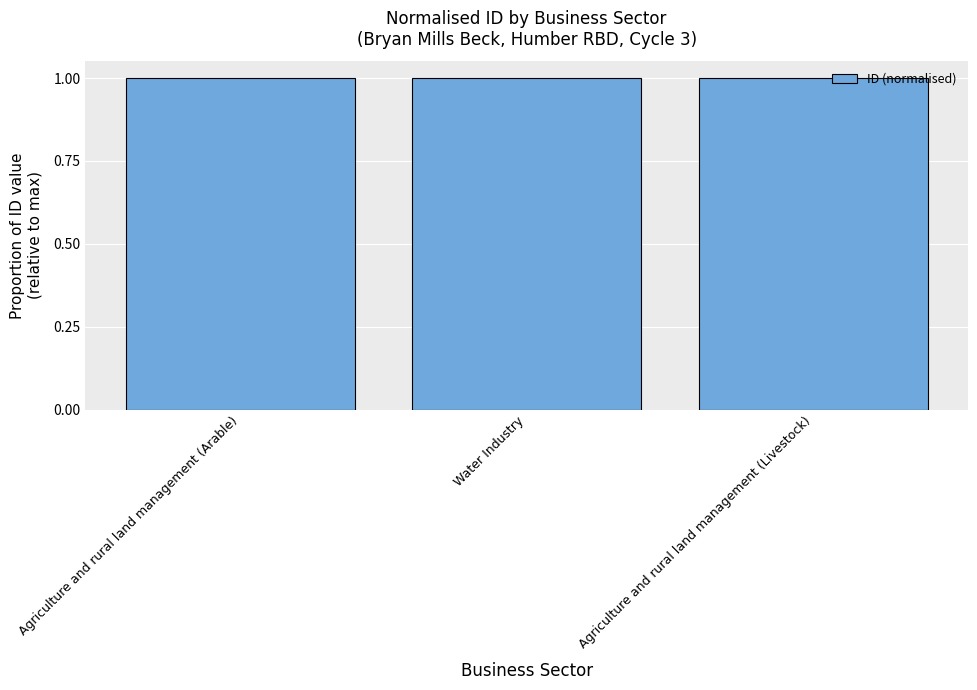

What is the value of the 2nd bar from the left?

1.0